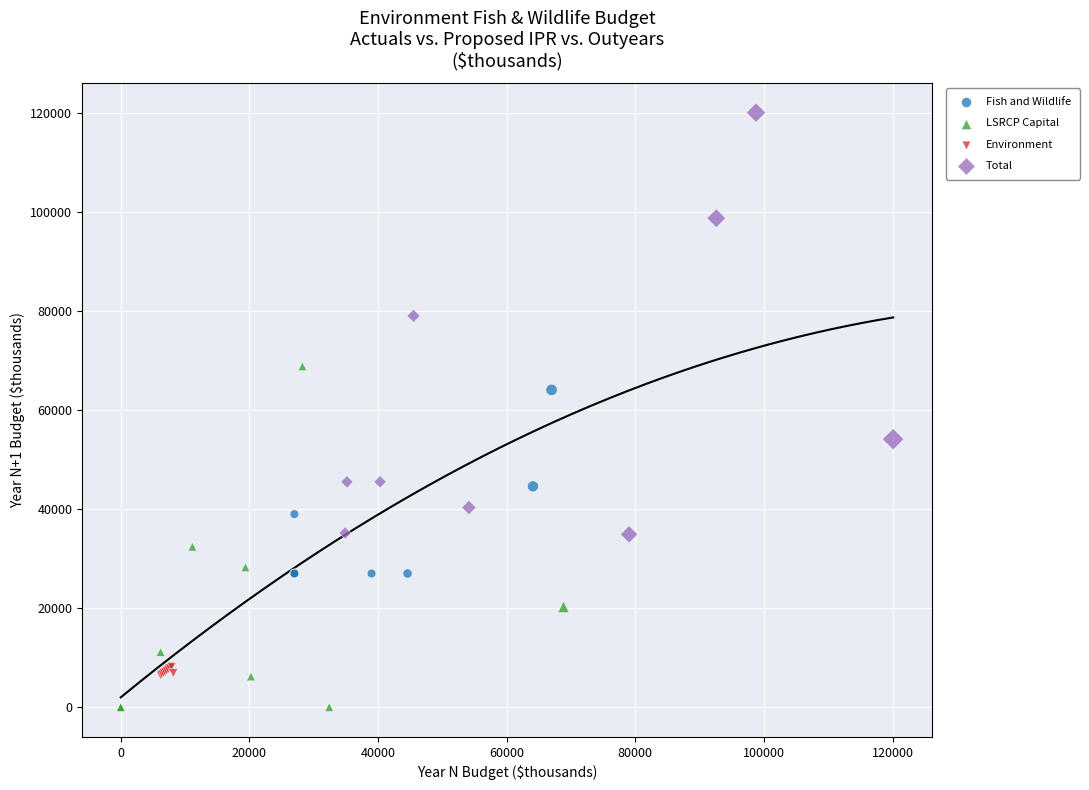

What are all the series names shown in the legend?

Fish and Wildlife, LSRCP Capital, Environment, Total